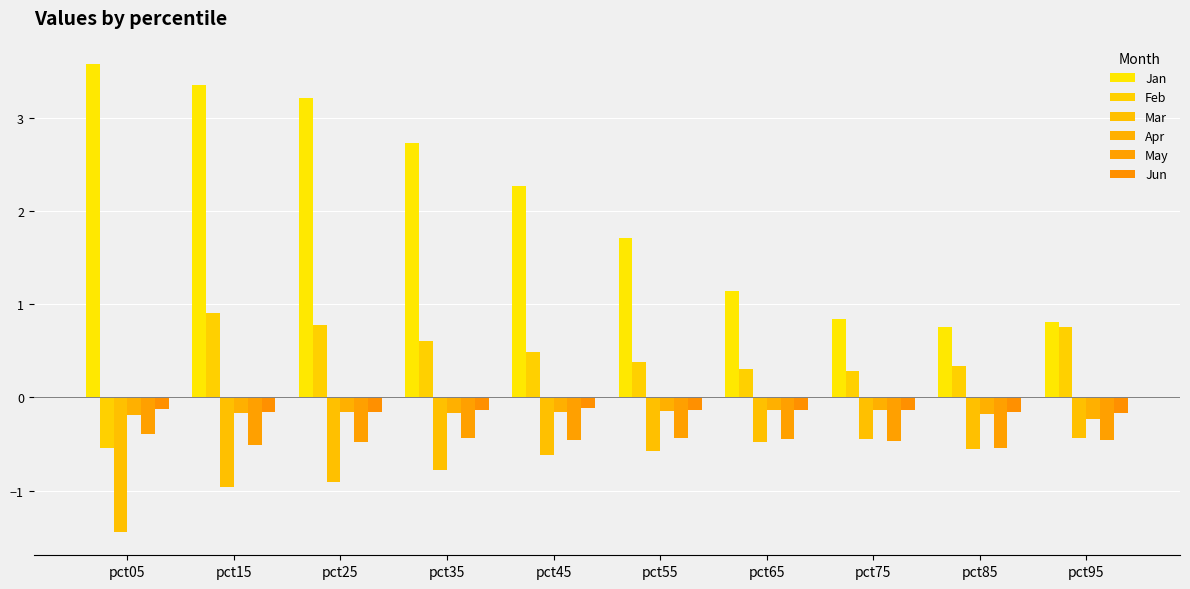

Does the chart contain any negative values?

Yes